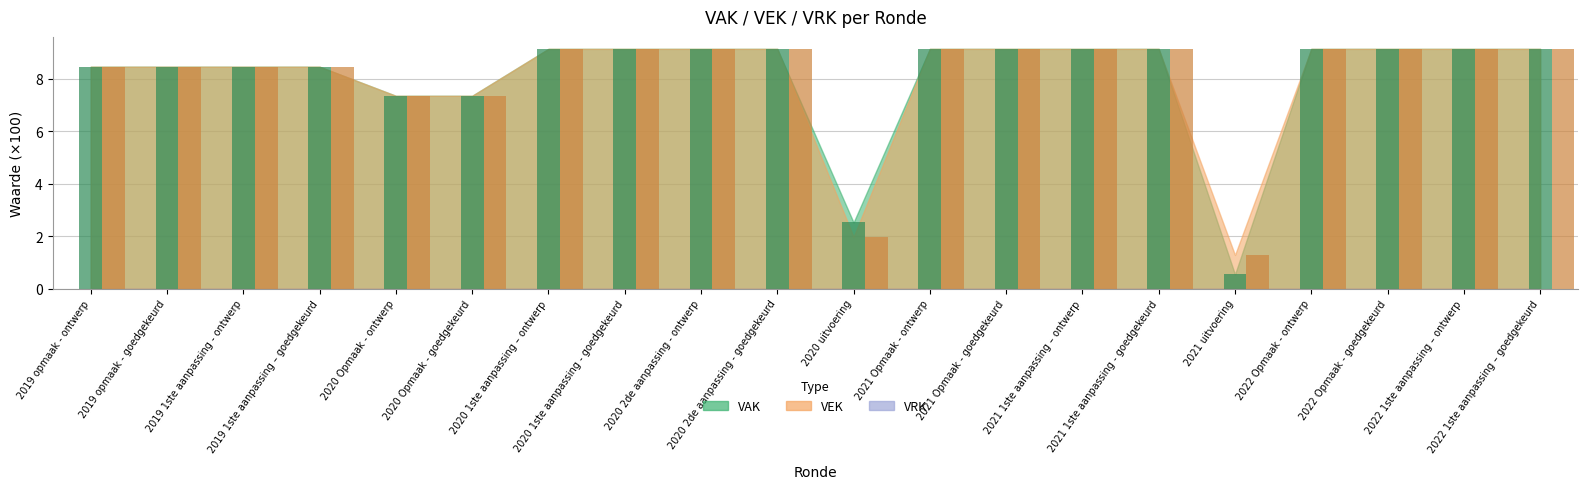

How many bars are there in total?

40